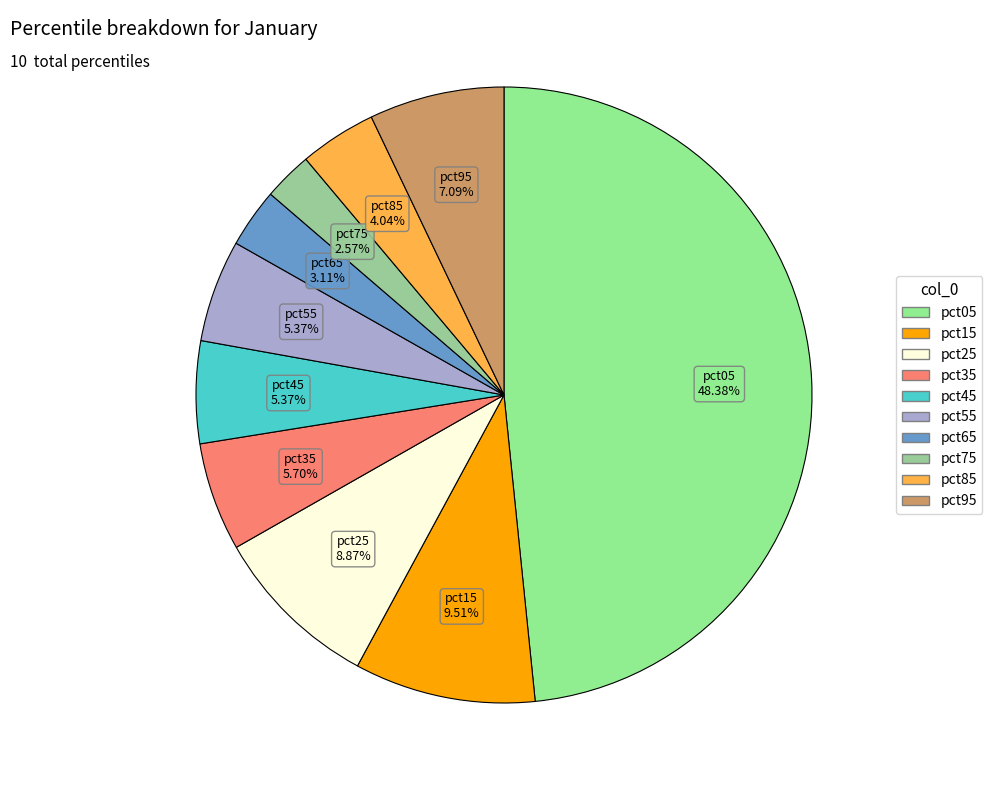

Is there a majority slice in this chart?

No